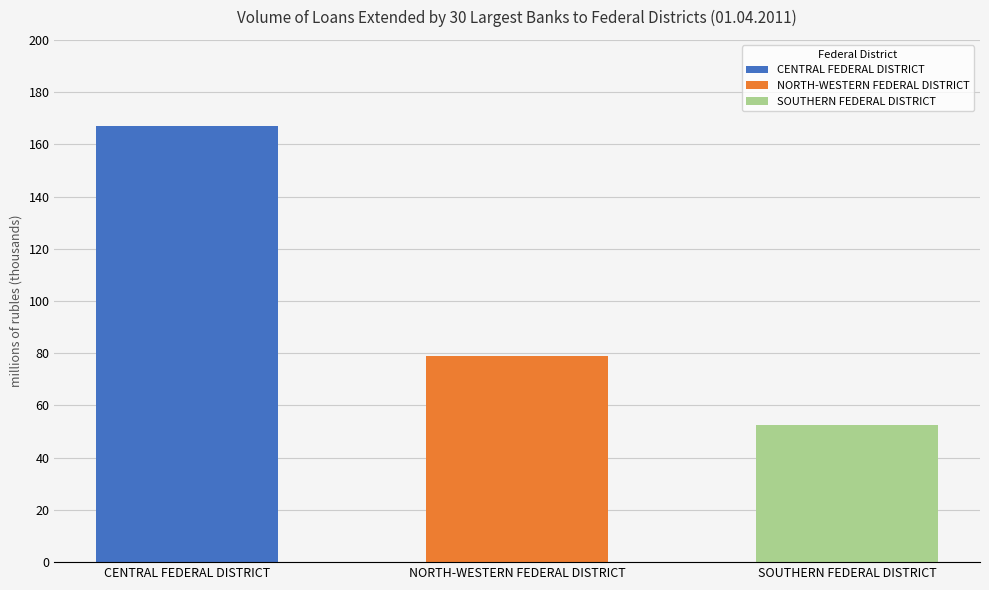

True or false: individual entrepreneurs (rubles) has a value of 13369 at SOUTHERN FEDERAL DISTRICT.

False